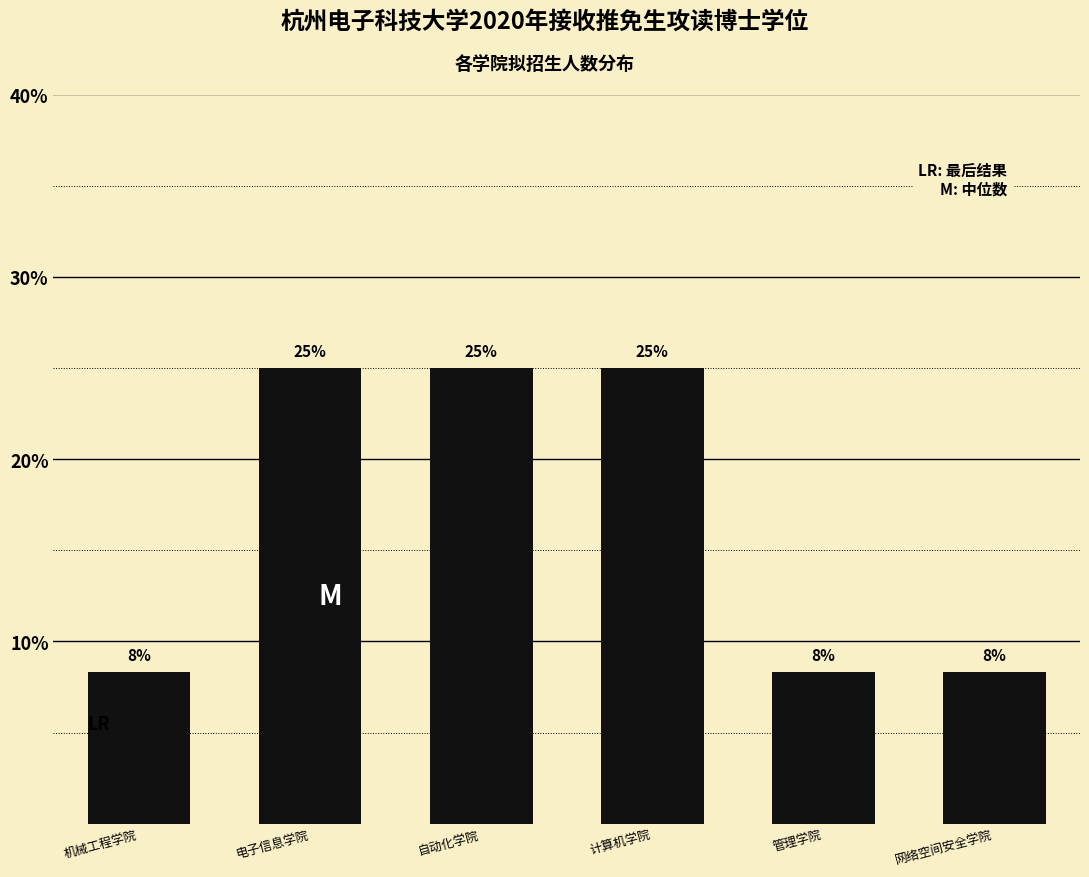

What is the greatest value displayed?

25.0